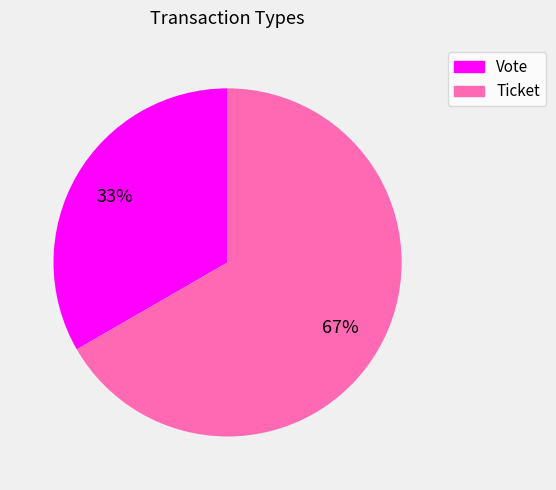

Between Vote and Ticket, which is larger?

Ticket